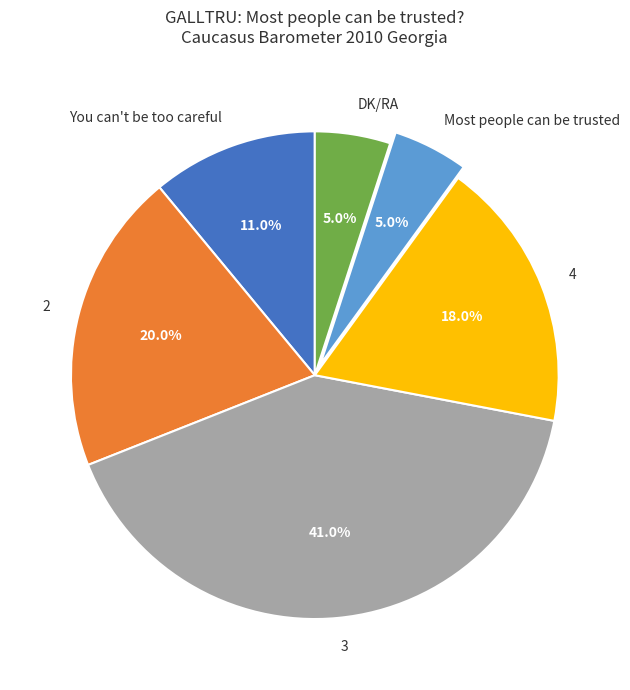

To the nearest percent, what is the combined percentage of You can't be too careful and 2?

31%